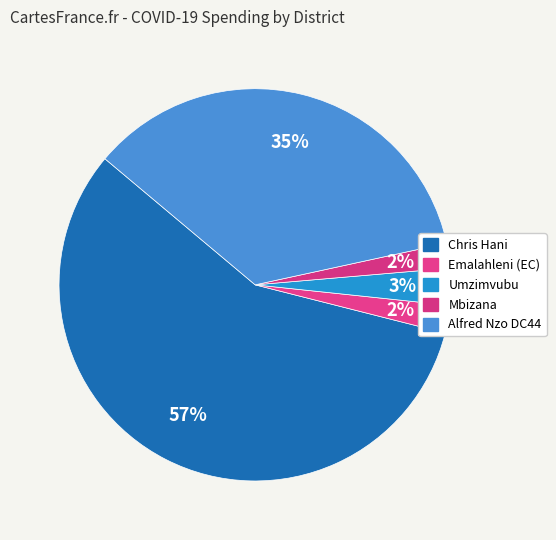

To the nearest percent, what percentage of the pie is Emalahleni (EC)?

2%